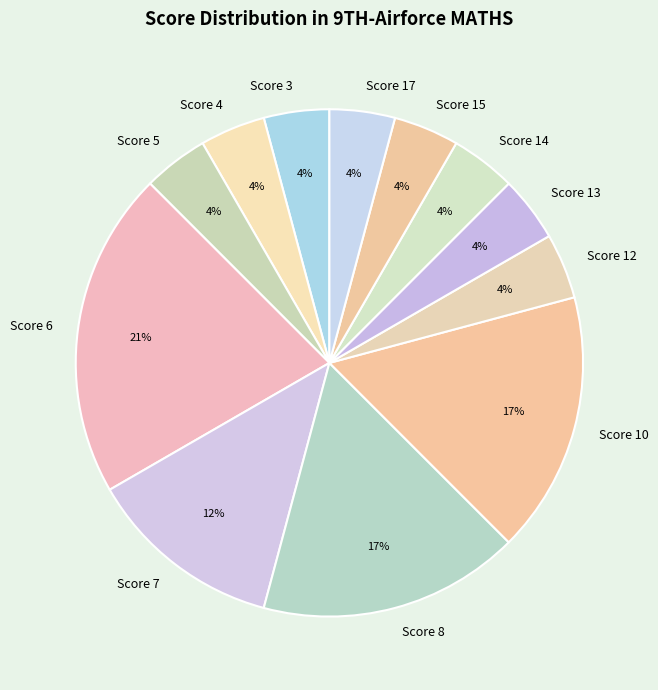

To the nearest percent, what is the difference between the Score 14 and Score 10 slice percentages?

13%